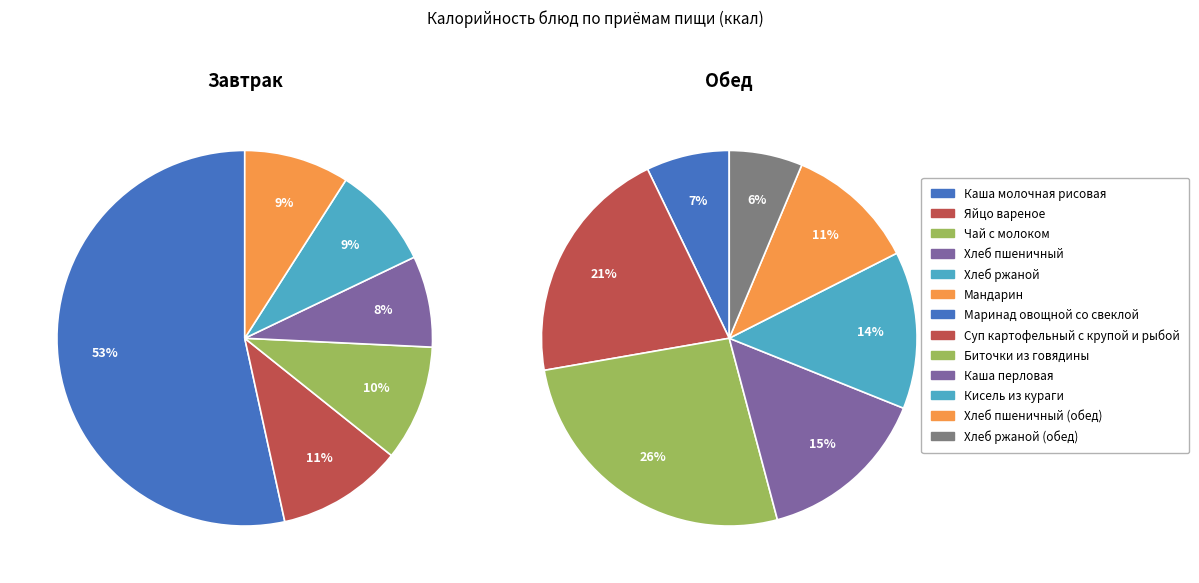

Is it true that Обед is 58% of the pie?

True